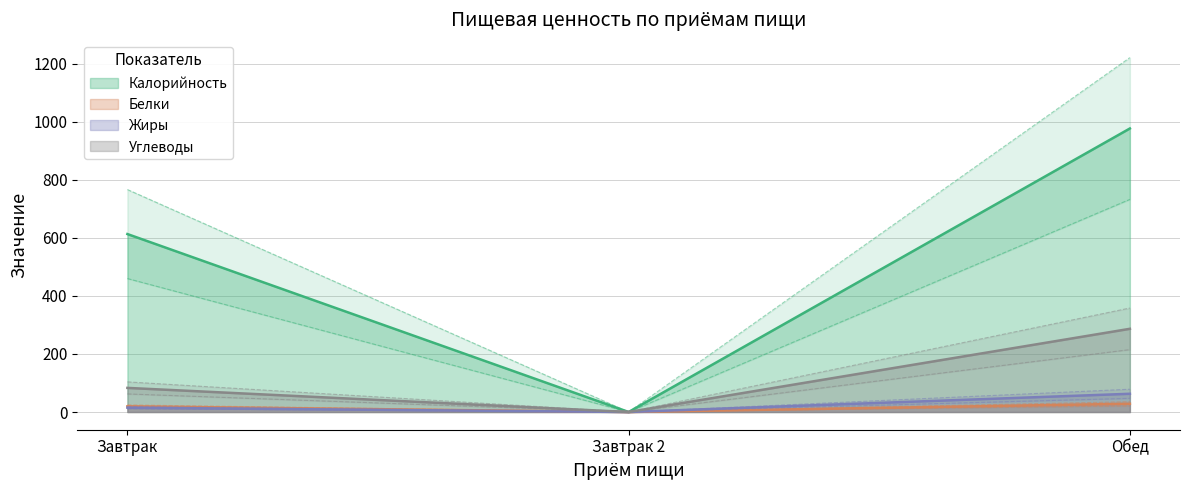

True or false: Калорийность has a value of 977.2 at Обед.

True